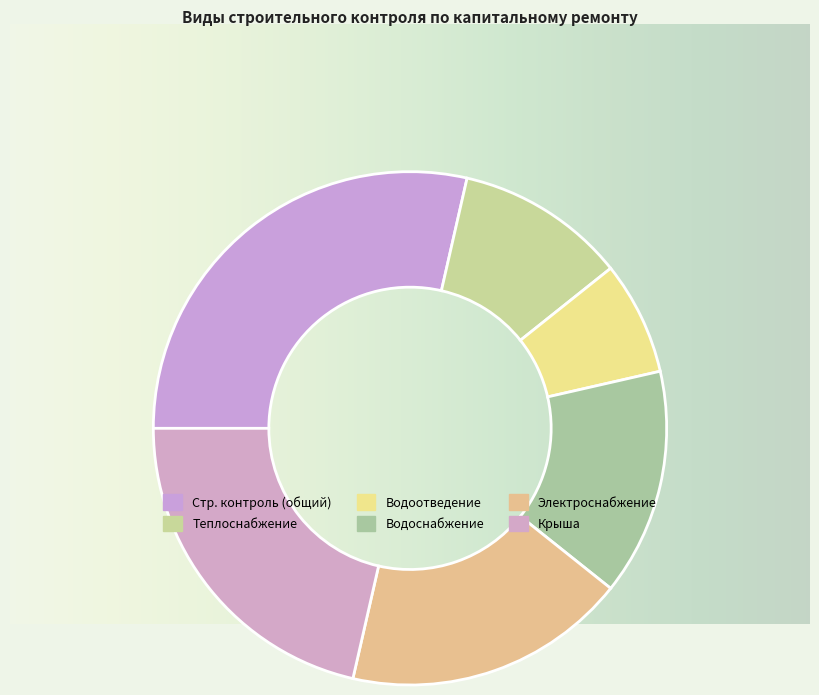

What is the smallest slice in the pie chart?

Строительный контроль водоотведения